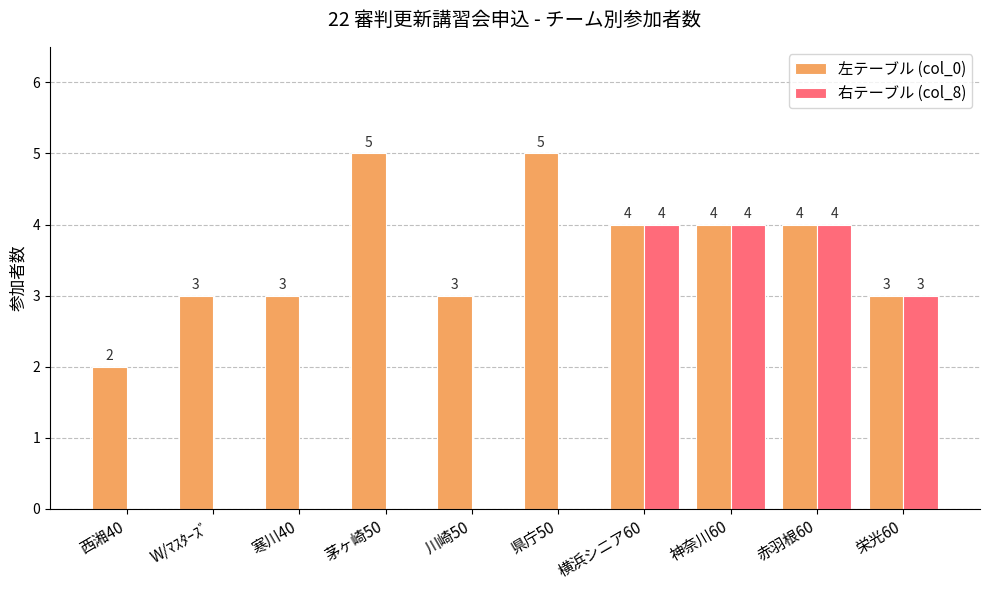

What is the maximum value for 左テーブル (col_0)?

5